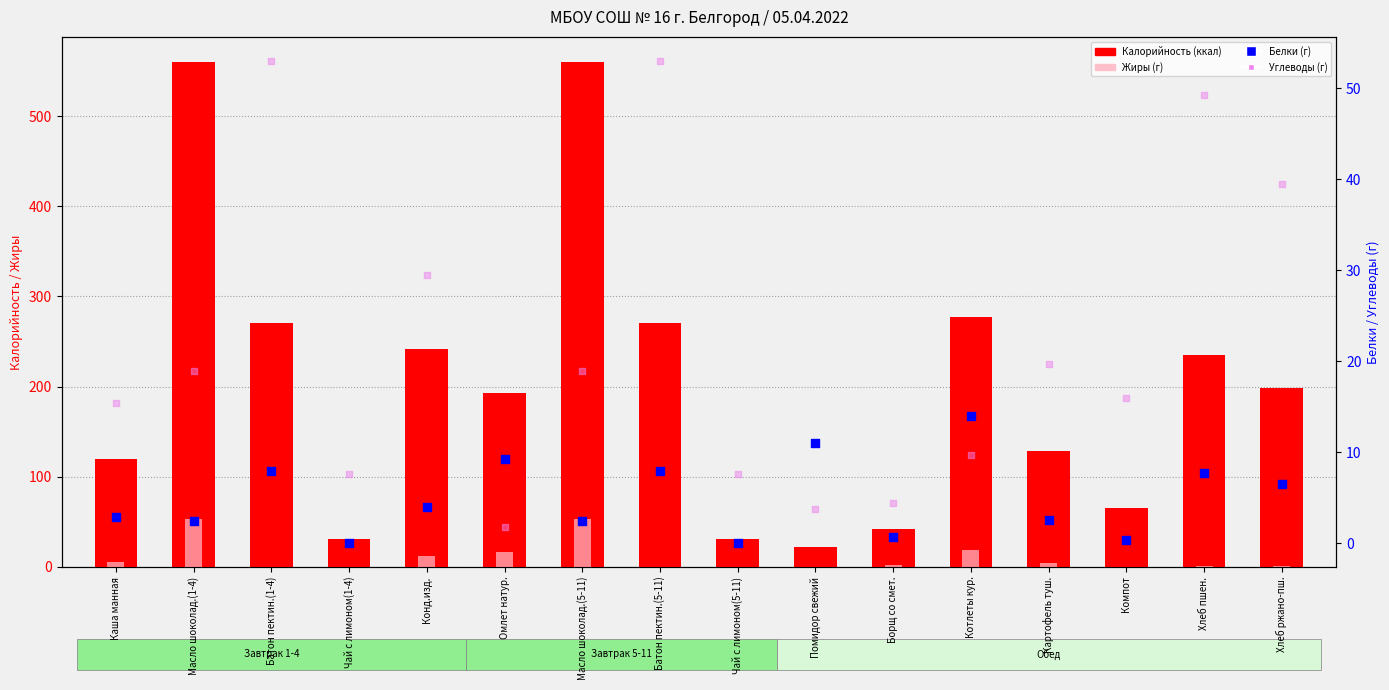

What are all the series names shown in the legend?

Калорийность (ккал), Жиры (г), Белки (г), Углеводы (г)